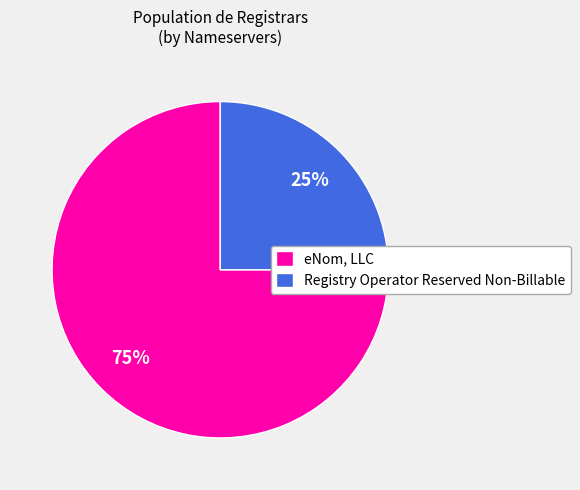

Is the sum of Registry Operator Reserved Non-Billable and eNom, LLC greater than half?

Yes